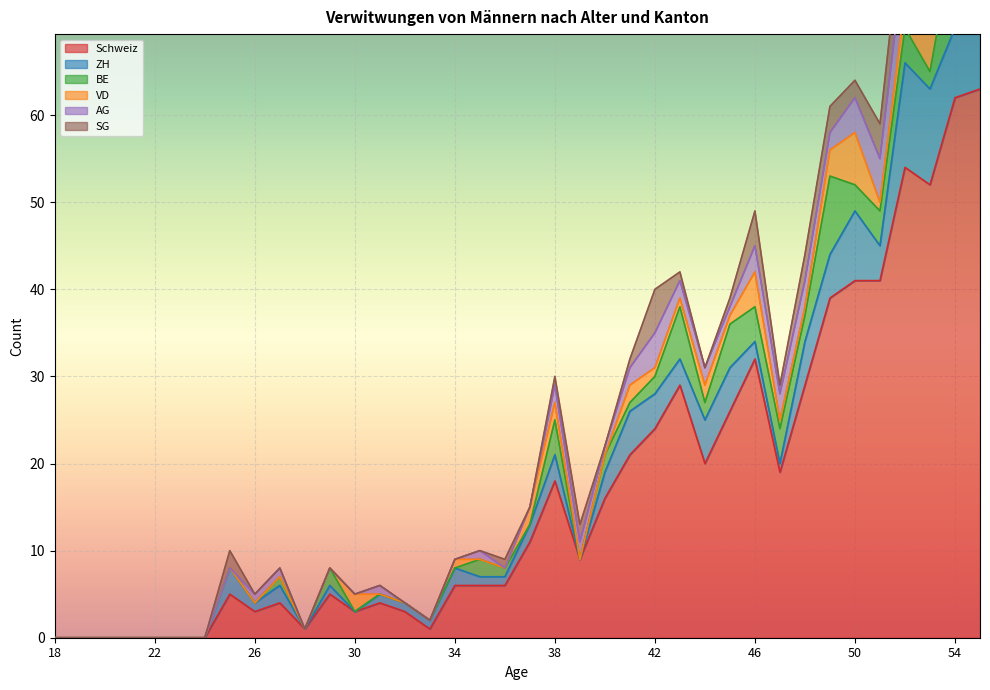

At which label does AG first exceed 1?

38